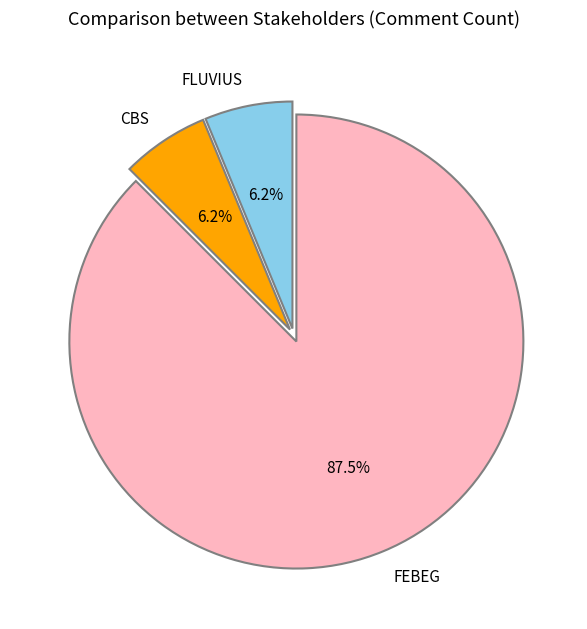

How many slices are in this pie chart?

3